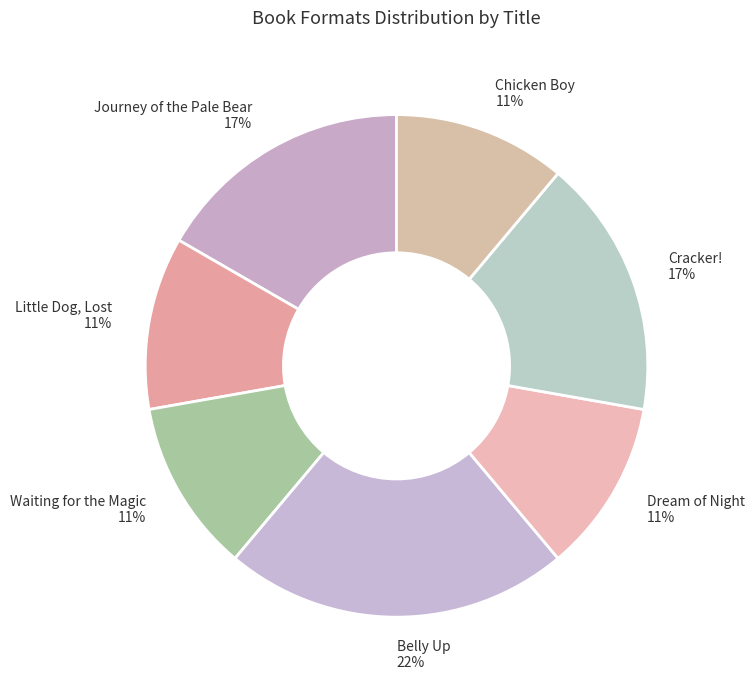

Does Waiting for the Magic represent more than half of the total?

No